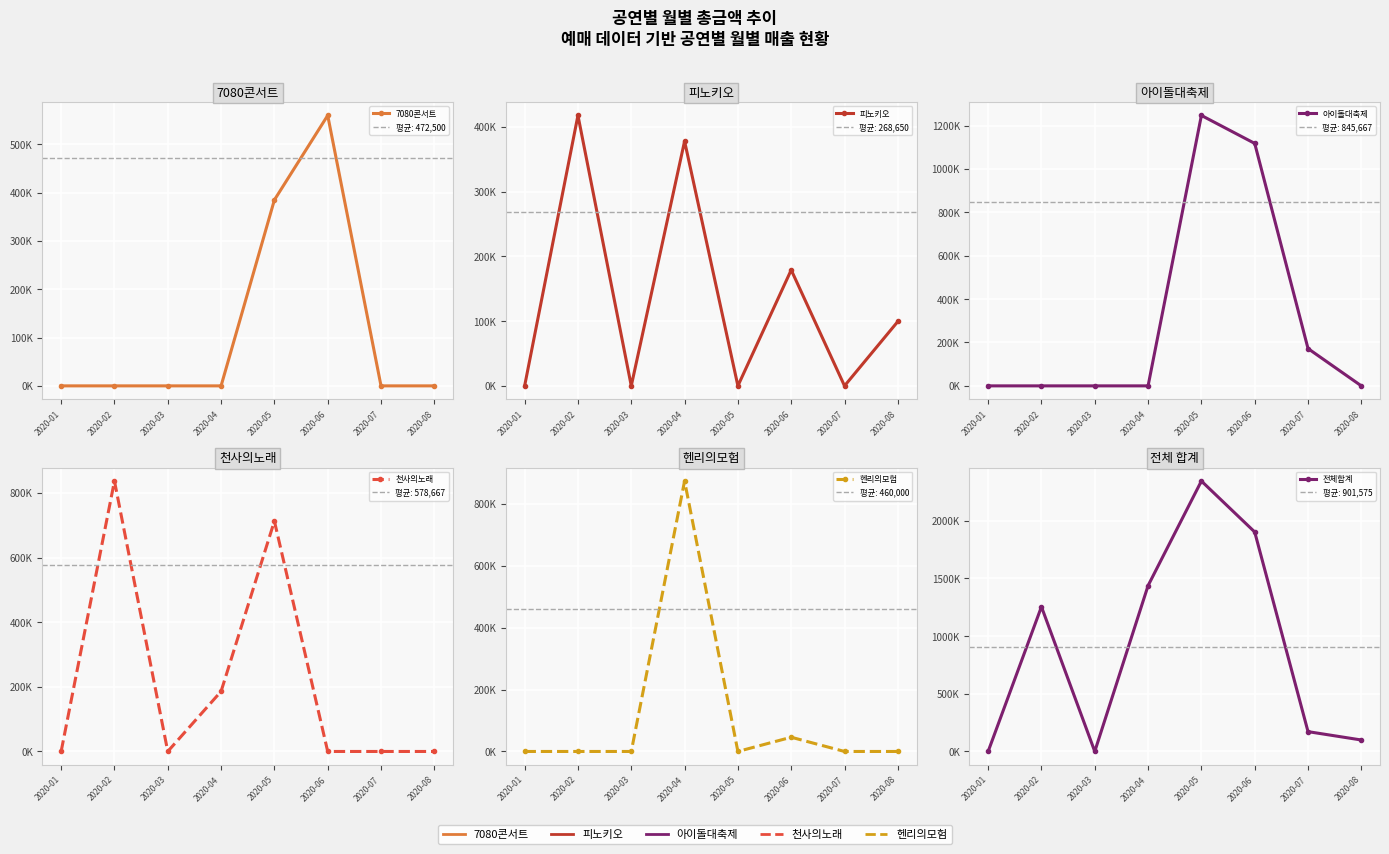

Reading left to right, list all the values displayed in this chart.

7080콘서트: 0	0	0	0	385000	560000	0	0
피노키오: 0	417900	0	378100	0	179100	0	99500
아이돌대축제: 0	0	0	0	1247000	1118000	172000	0
천사의노래: 0	837000	0	186000	713000	0	0	0
헨리의모험: 0	0	0	874000	0	46000	0	0
전체합계: 0	1254900	0	1438100	2345000	1903100	172000	99500